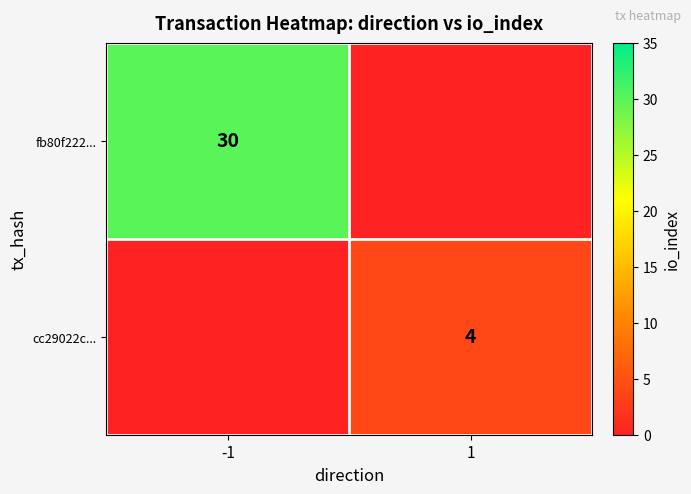

True or false: fb80f222... has a value of 30 at -1.

True